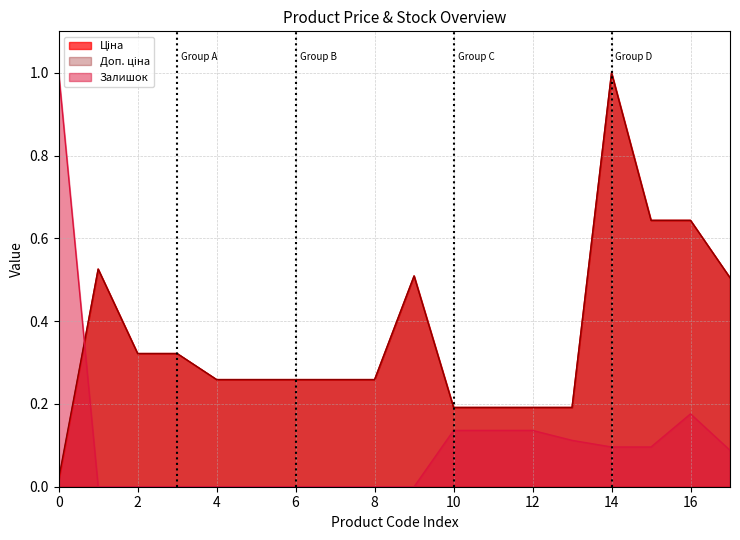

At which category is the sum across all series the highest?

14